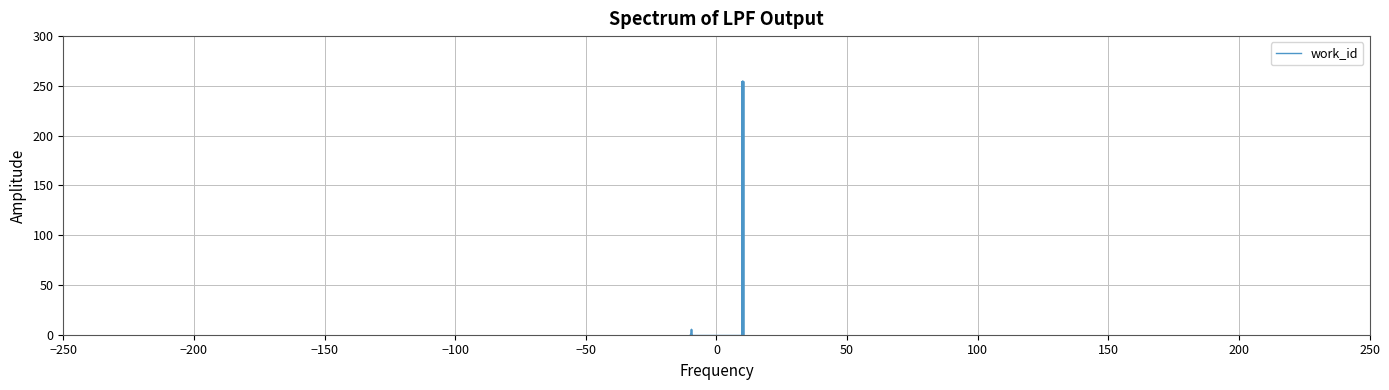

Is it true that the value at 23 is -167.6?

False